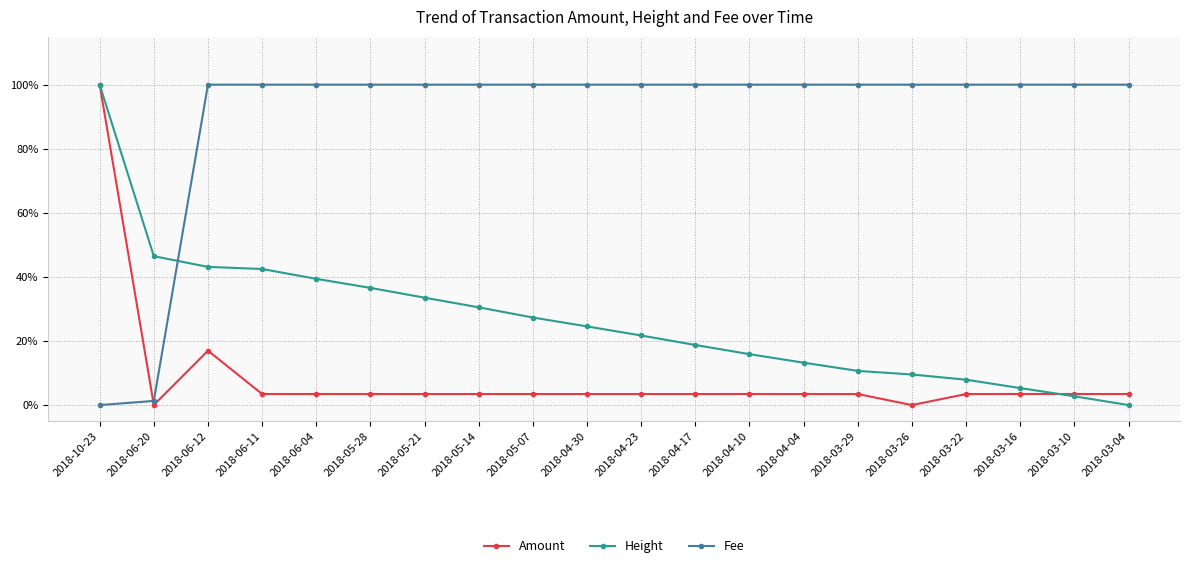

Rank the series at 2018-04-17 from lowest to highest value.

Amount, Height, Fee